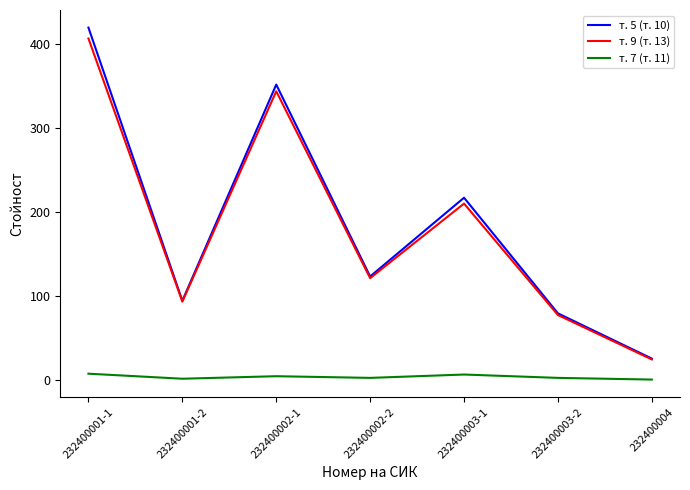

Does the chart display data point markers on the line(s)?

No